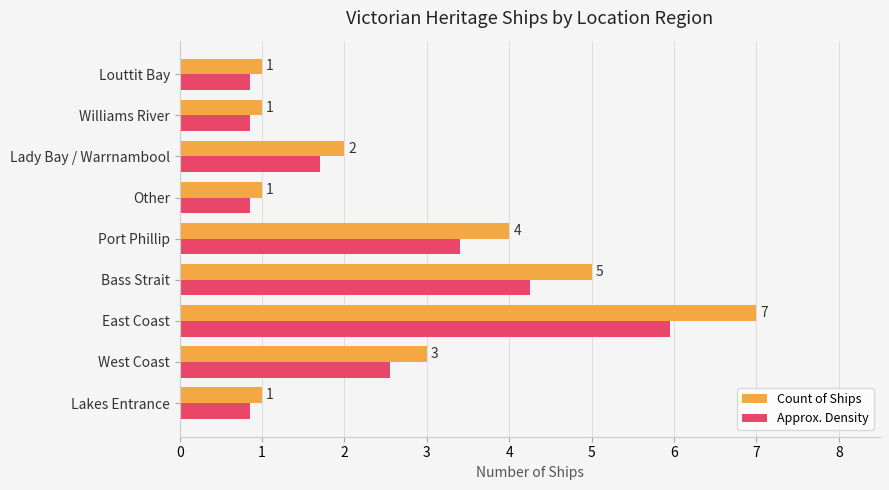

List the series in order of their overall mean, highest first.

Count of Ships, Approx. Density